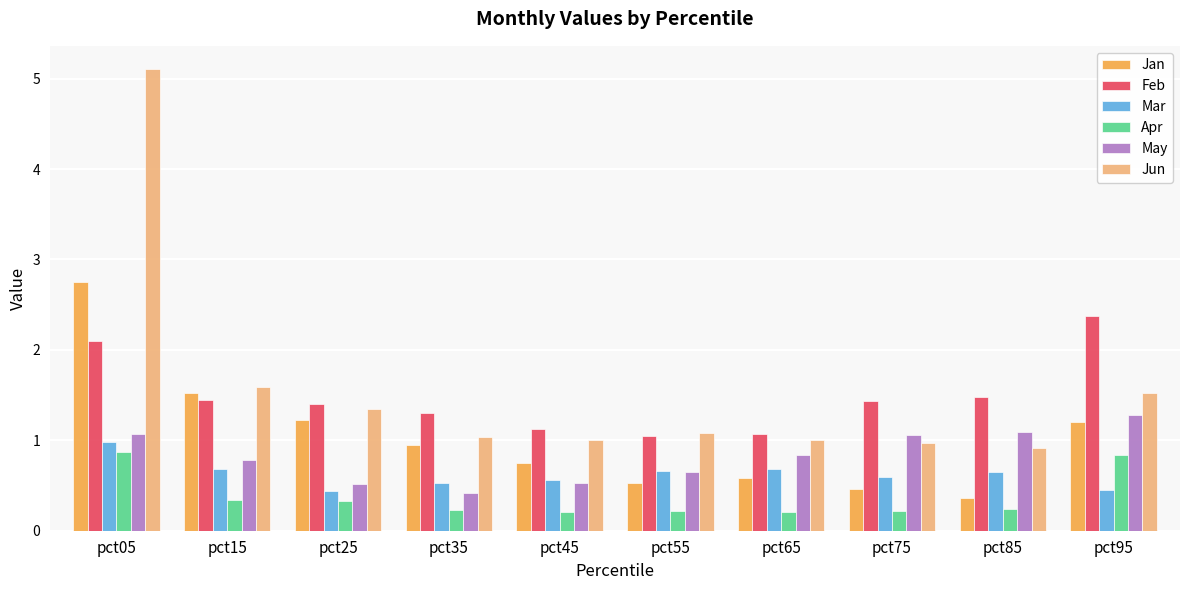

At pct15, list the series in order from smallest to largest.

Apr, Mar, May, Feb, Jan, Jun